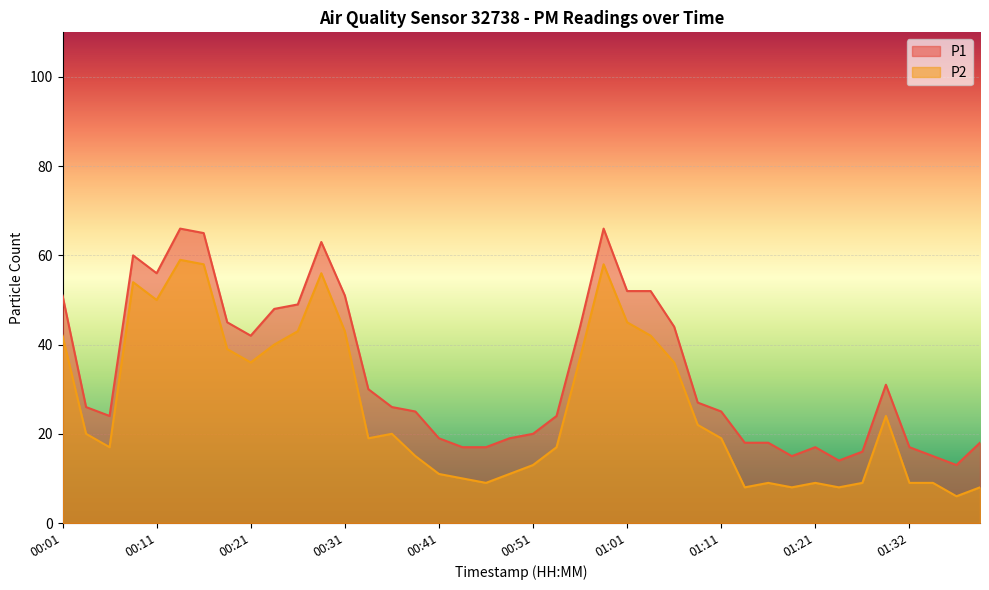

Is the value of P1 at 01:35 greater than the value of P2 at 00:36?

No